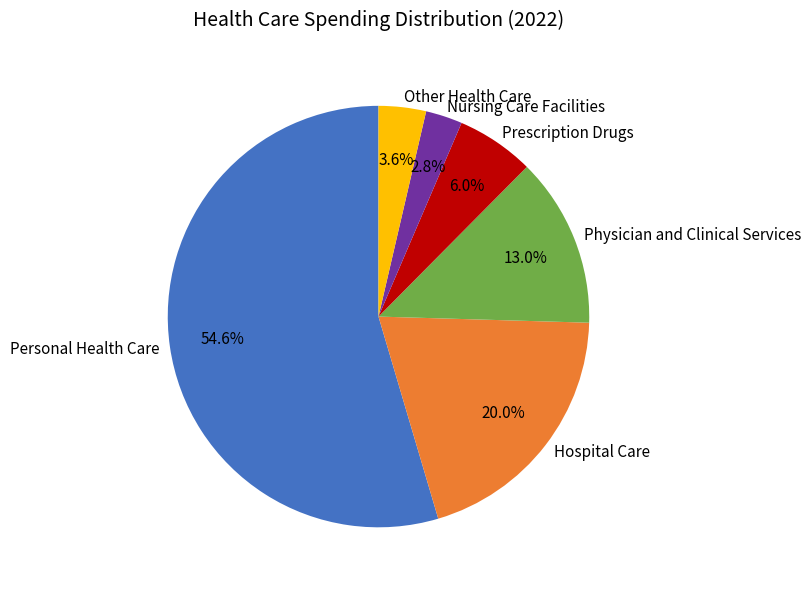

What is the smallest slice in the pie chart?

Nursing Care Facilities